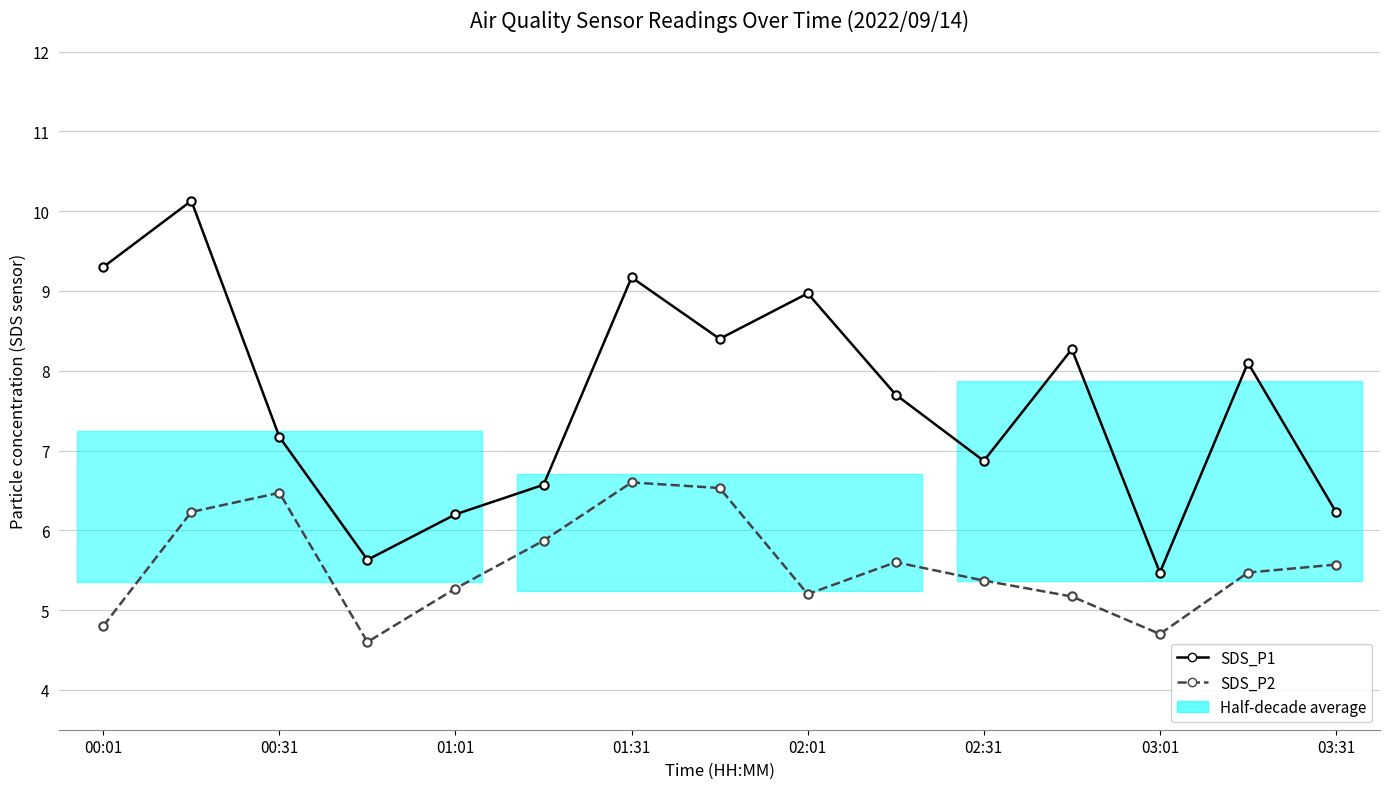

Does the chart have visible grid lines?

Yes